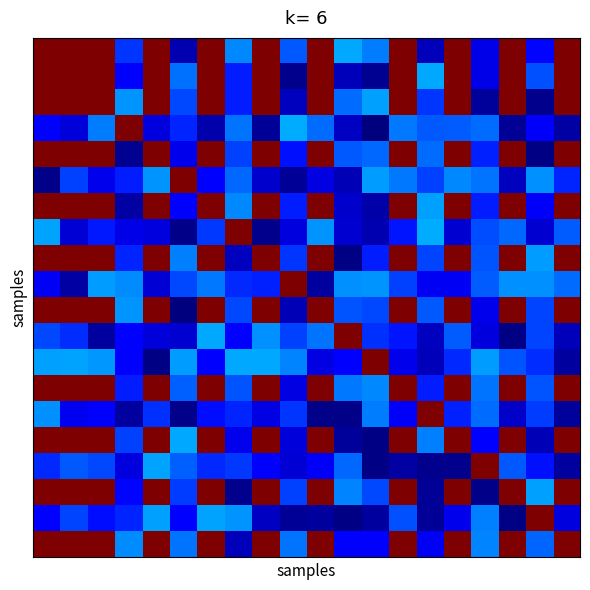

At which category is the sum across all series the highest?

6